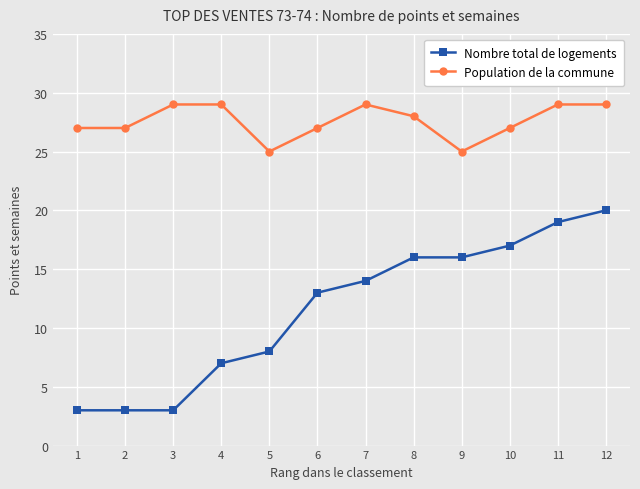

Is it true that Population de la commune equals 27 at 2?

True